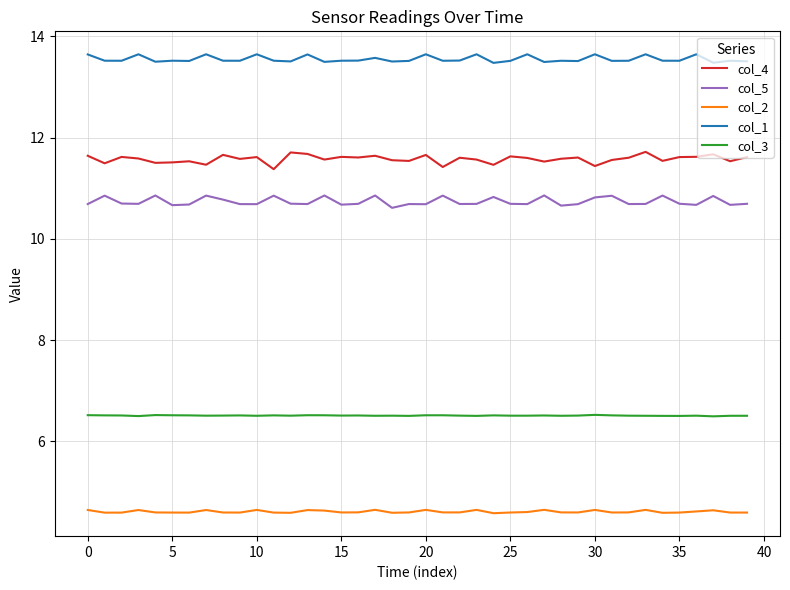

Which series has the largest total across all categories?

col_1